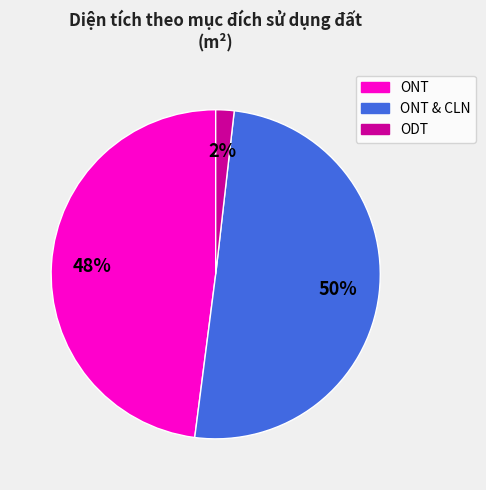

To the nearest percent, what is the difference between the largest and smallest slice percentages?

48%